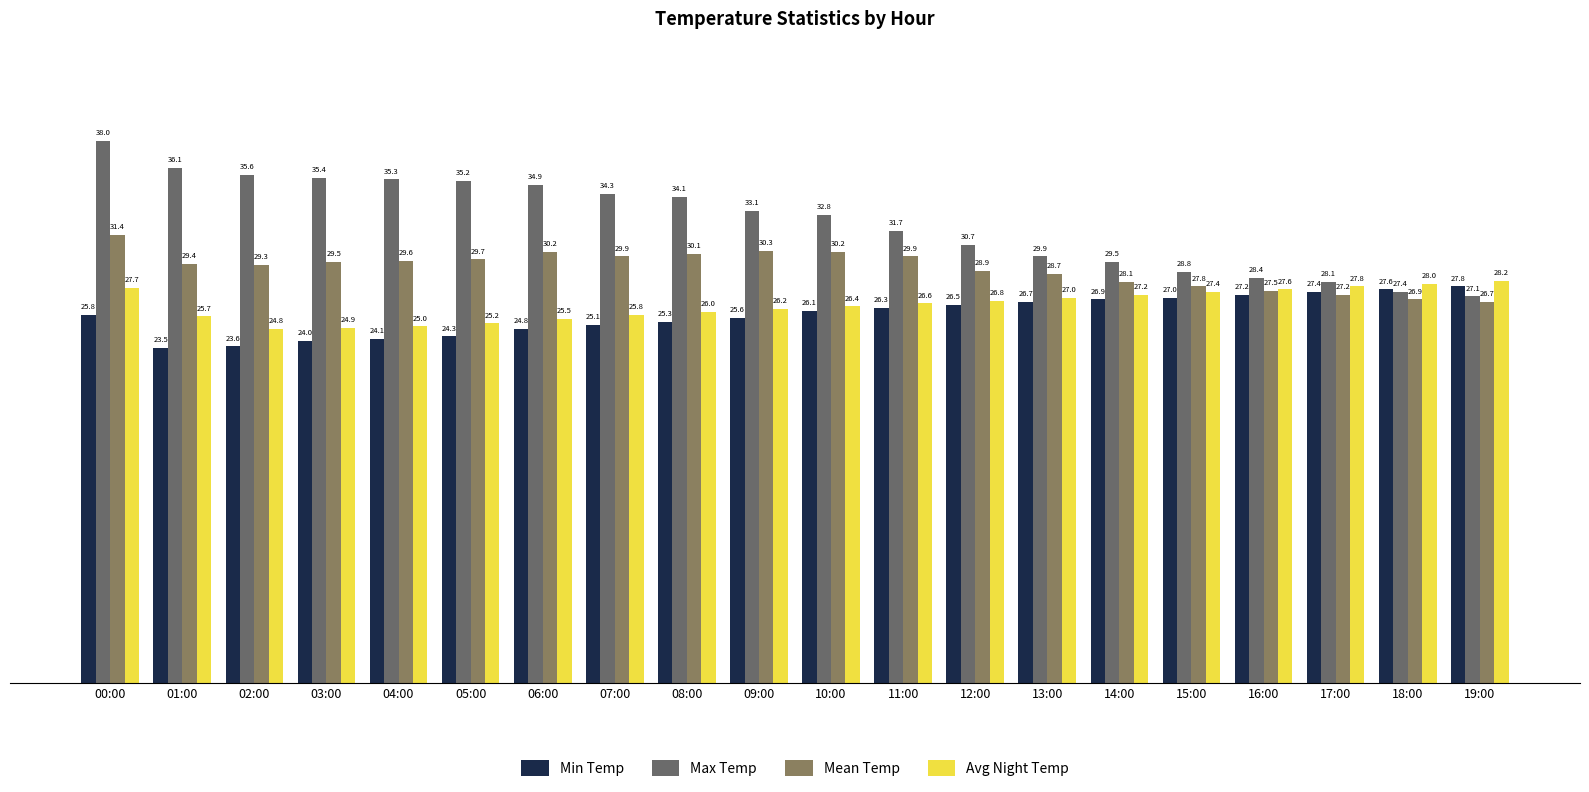

Rank the series at 00:00 from lowest to highest value.

Min Temp, Avg Night Temp, Mean Temp, Max Temp